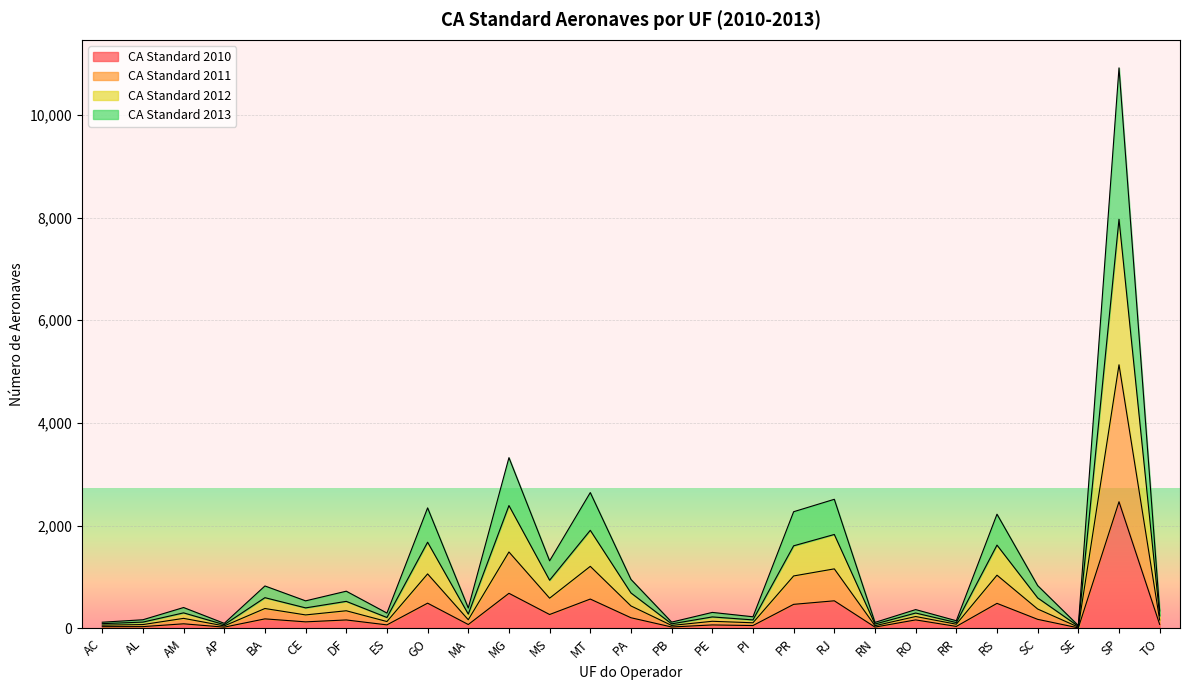

Is the value of CA Standard 2010 at SC greater than the value of CA Standard 2012 at MG?

No